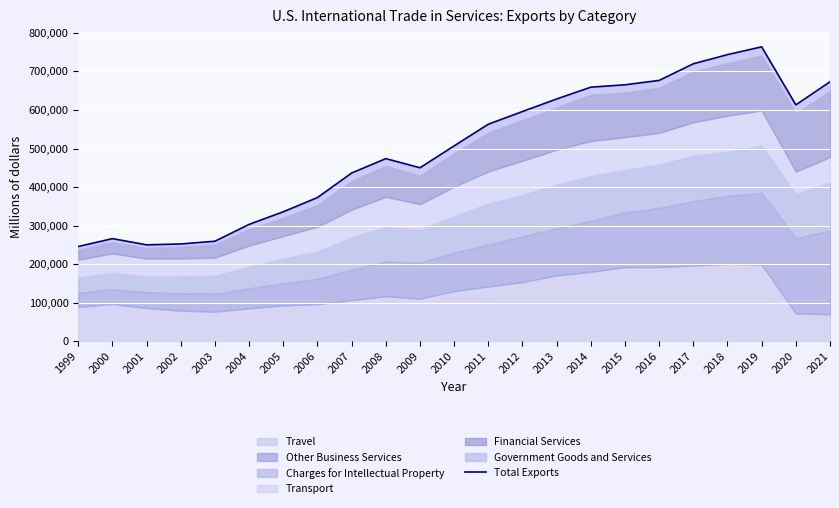

True or false: the data shows 676743 at 2016.

True